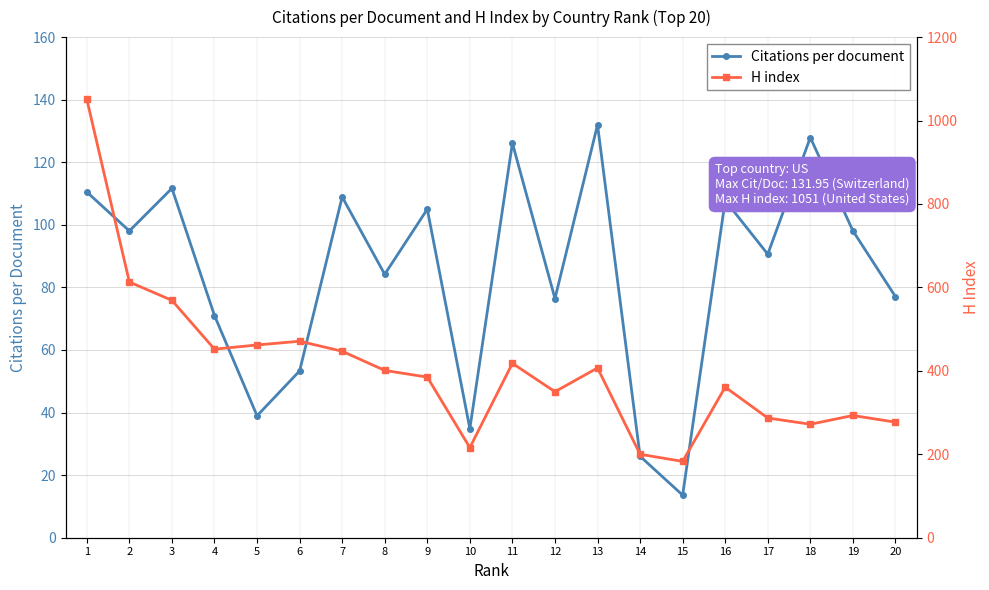

How many data points does each series have?

20